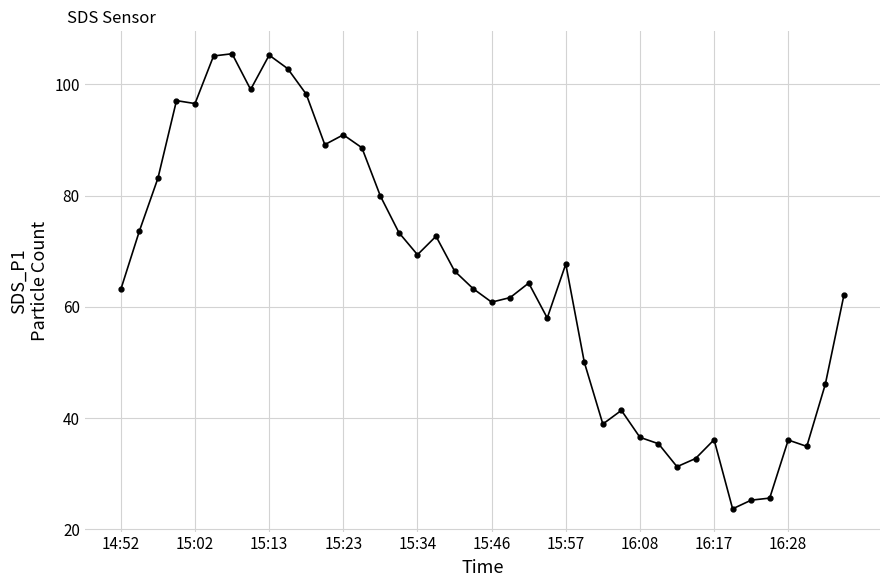

What is the greatest value displayed?

105.5